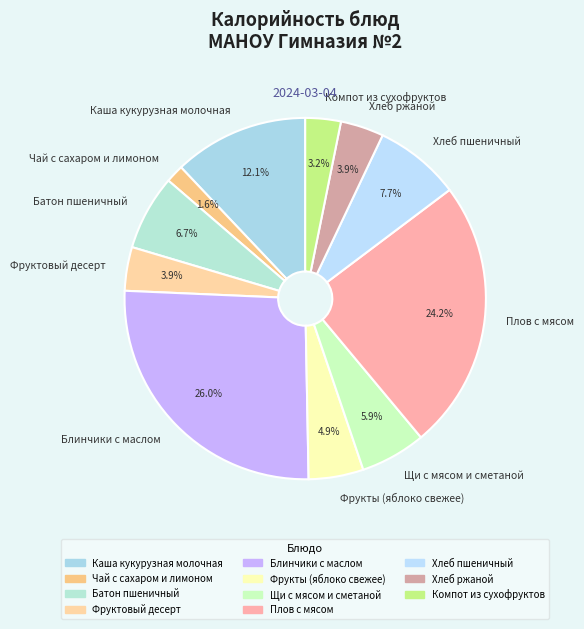

To the nearest percent, what is the average slice percentage?

9%